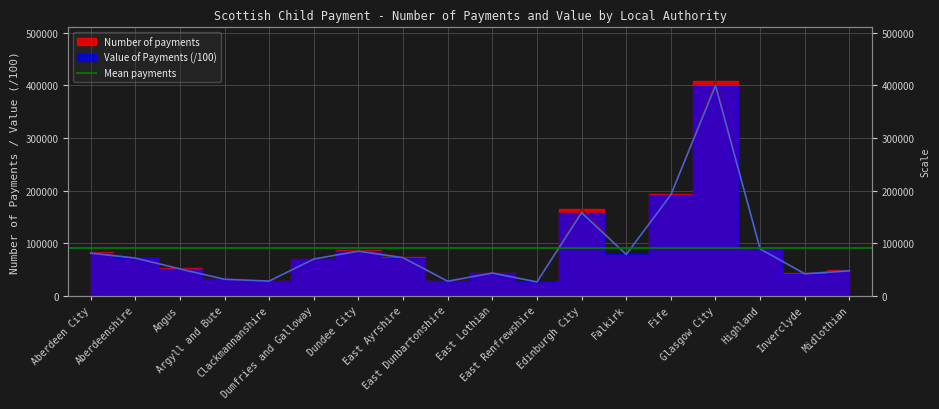

At which category does Number of payments reach its first local valley?

Clackmannanshire